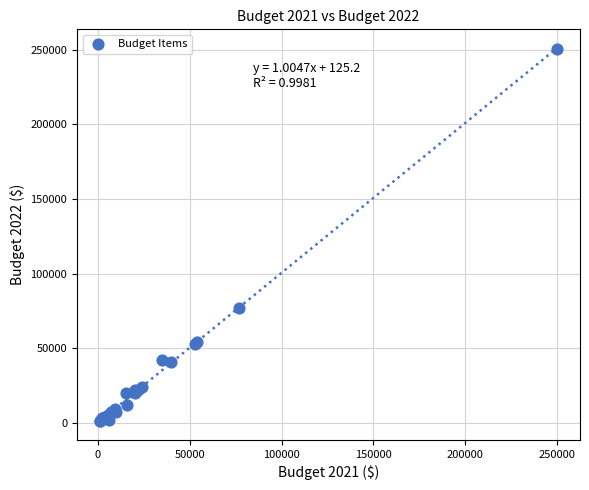

What Y value in the scatter plot is closest to 125829?

77000.0